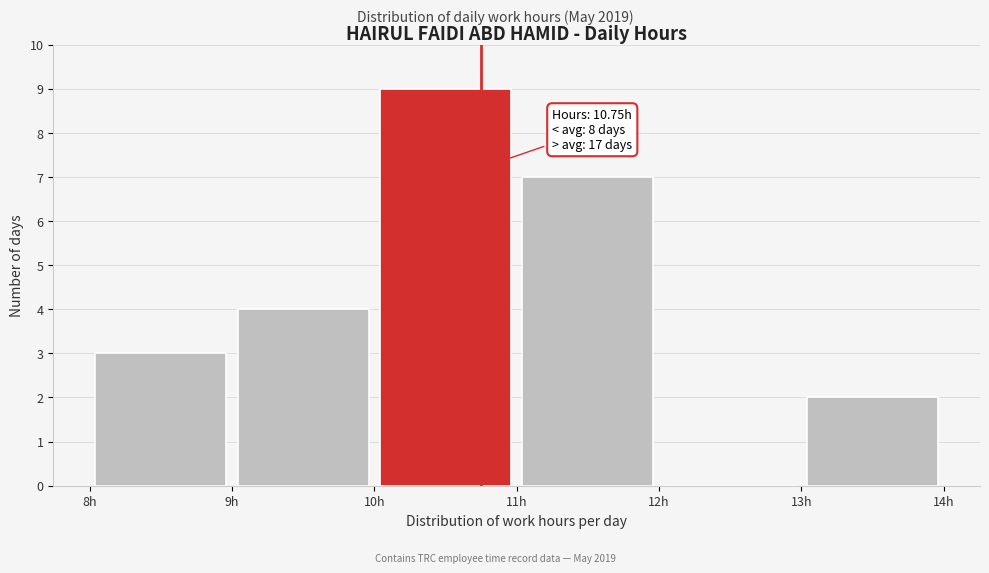

Over which range of the x-axis is the bar tallest?

10 to 11